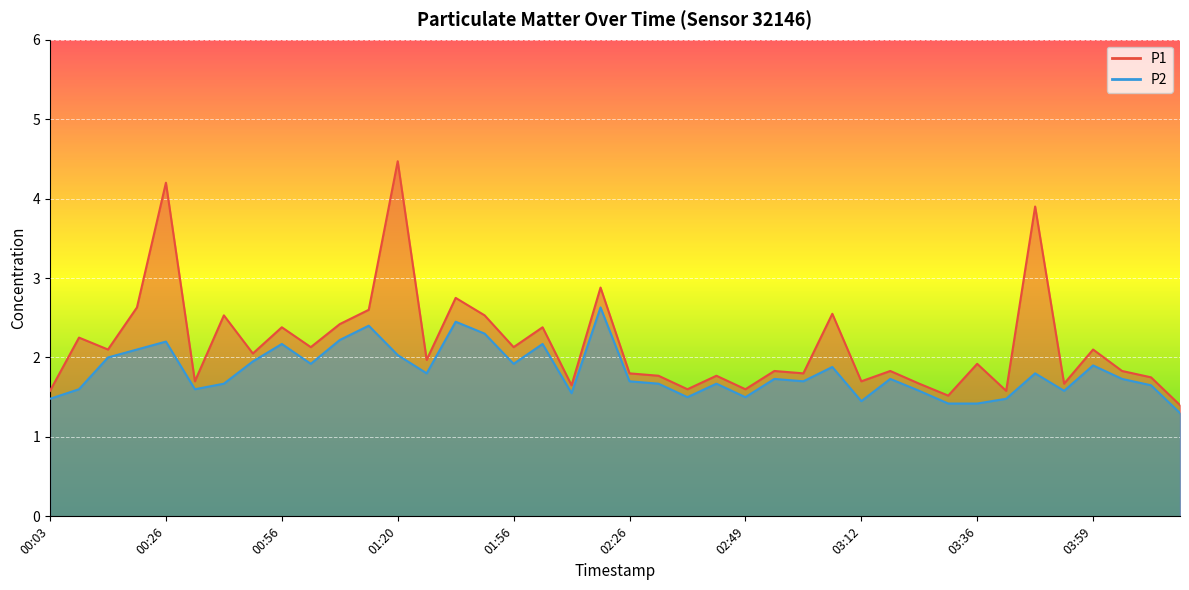

How many data points does each series have?

40